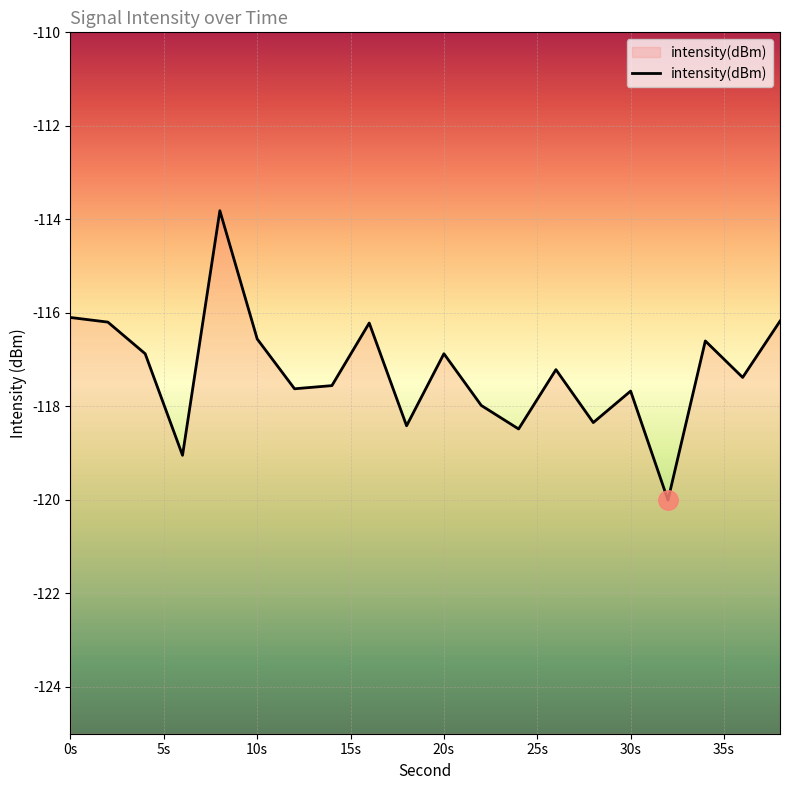

Which label corresponds to the smallest value in the chart?

32